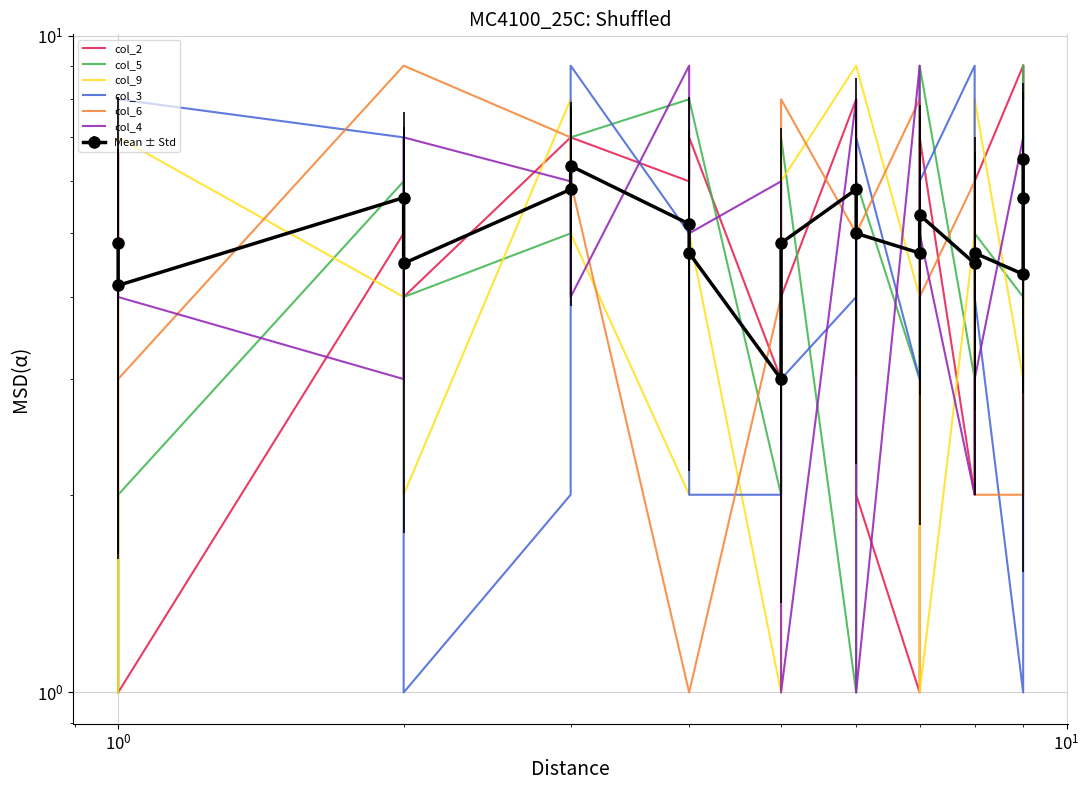

How many interior local peaks does the col_9 series have?

4